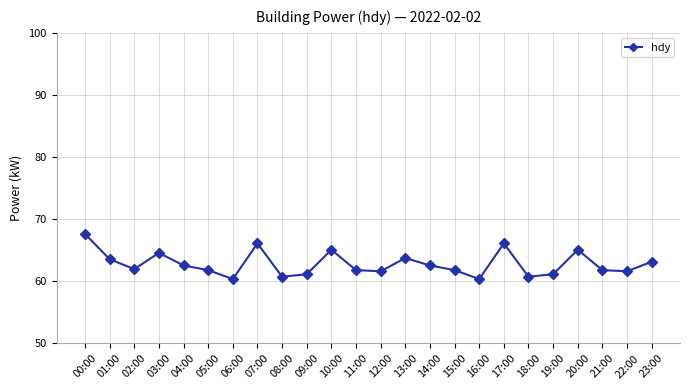

What position from the left is 17:00?

18